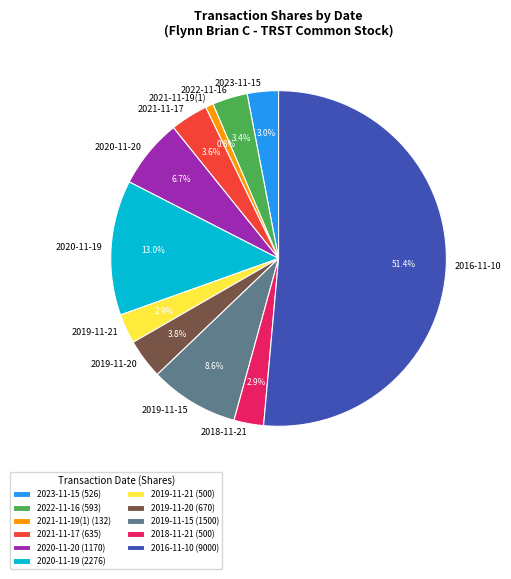

Is it true that 2021-11-19(1) is 1% of the pie?

True